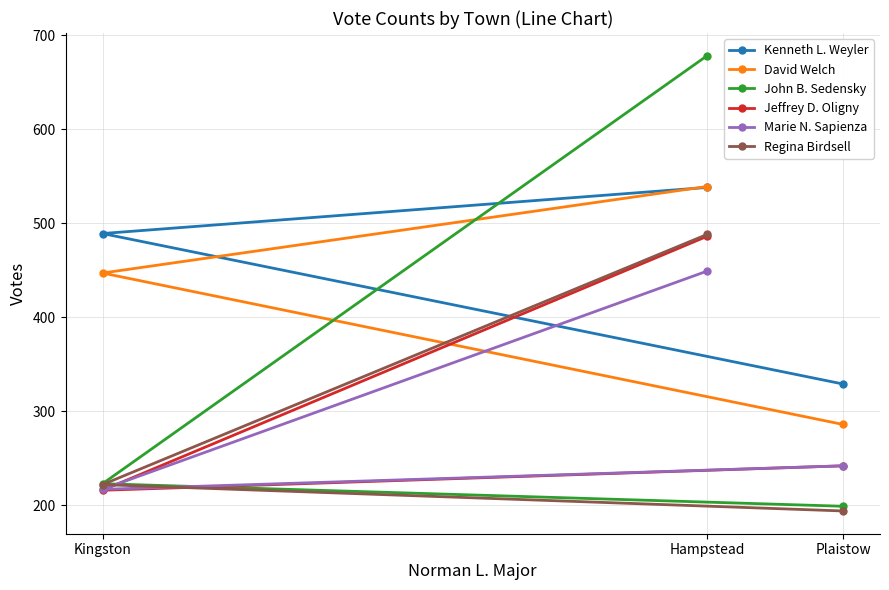

How many categories are shown in the chart?

3